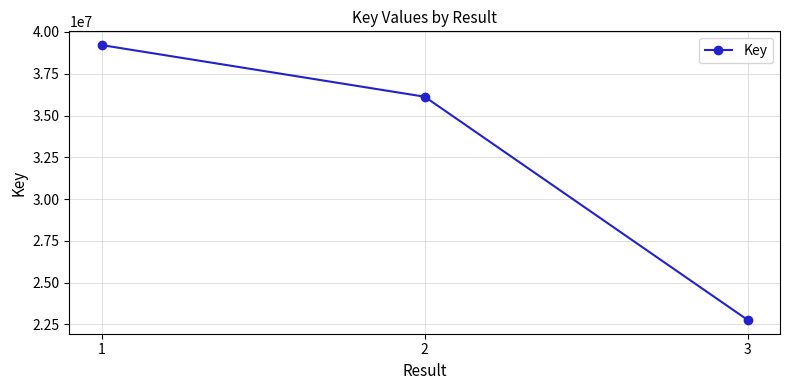

Where is the data nearest to the value 30991062?

2